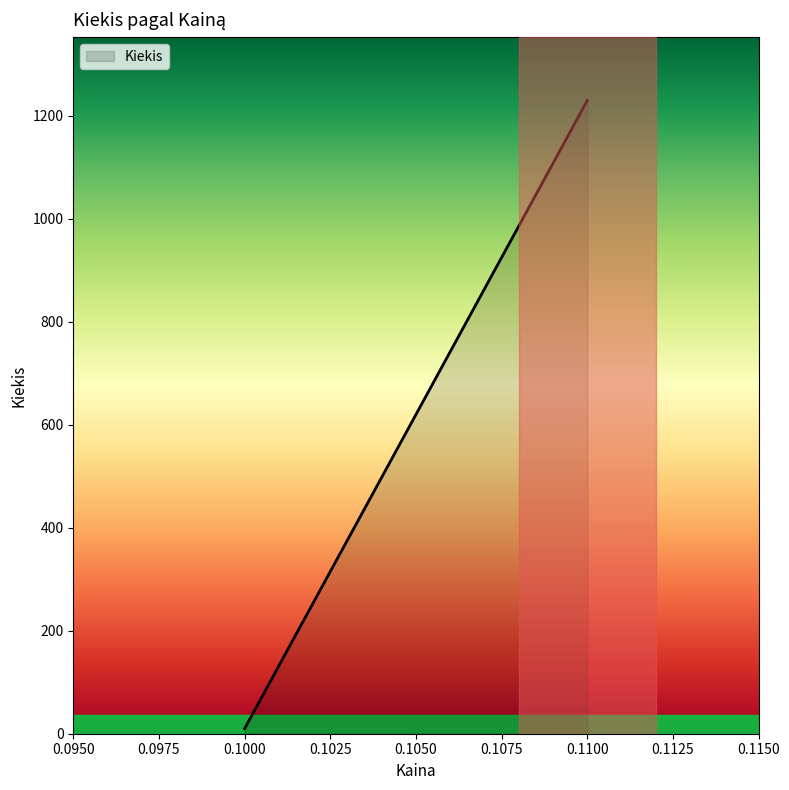

What is the difference between the maximum and minimum values?

1220.0